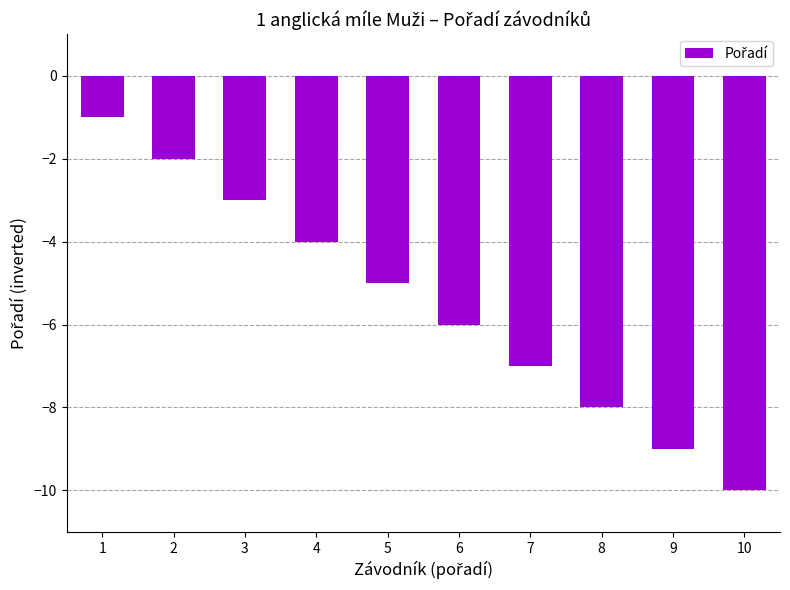

Where is the data nearest to the value -5?

5